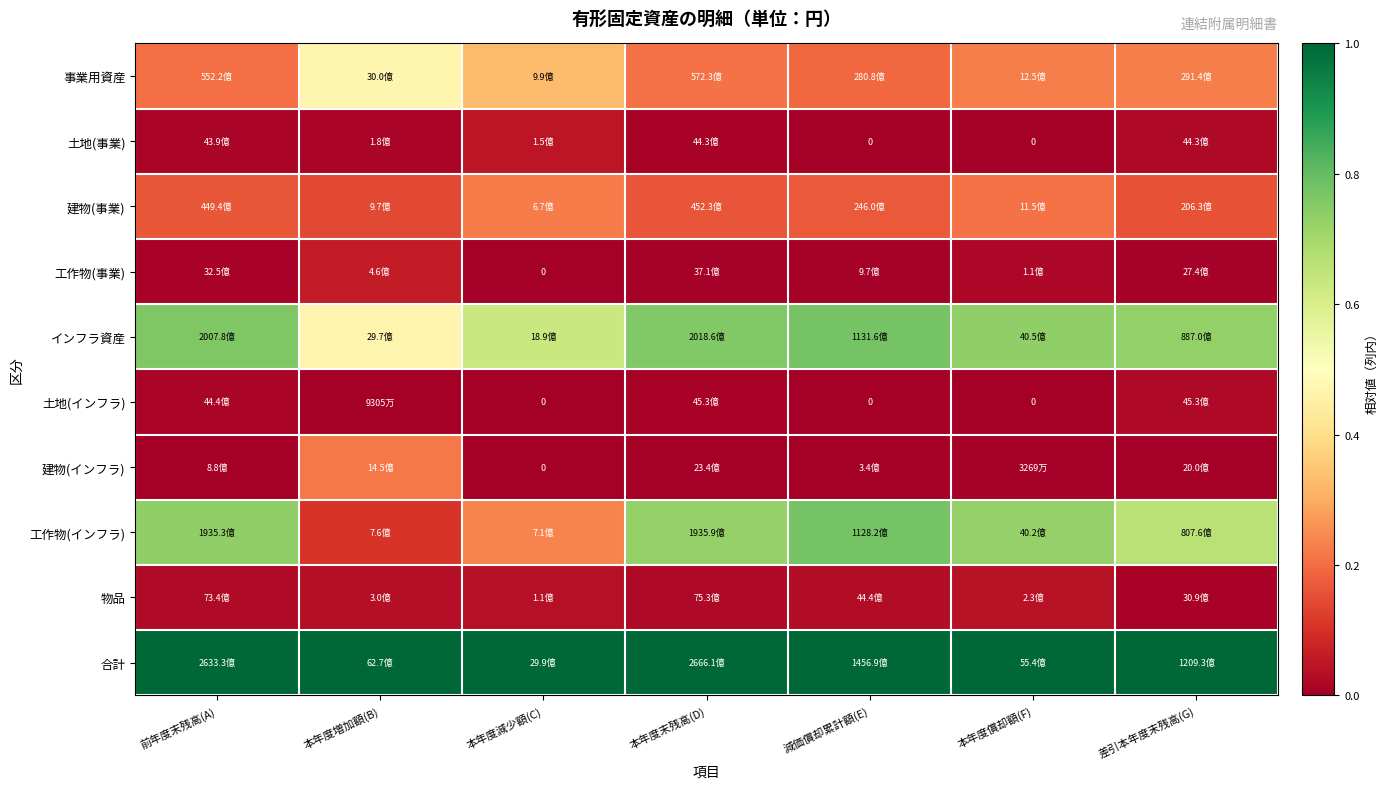

The value of 合計 at 減価償却累計額(E) is 1.0. True or false?

True